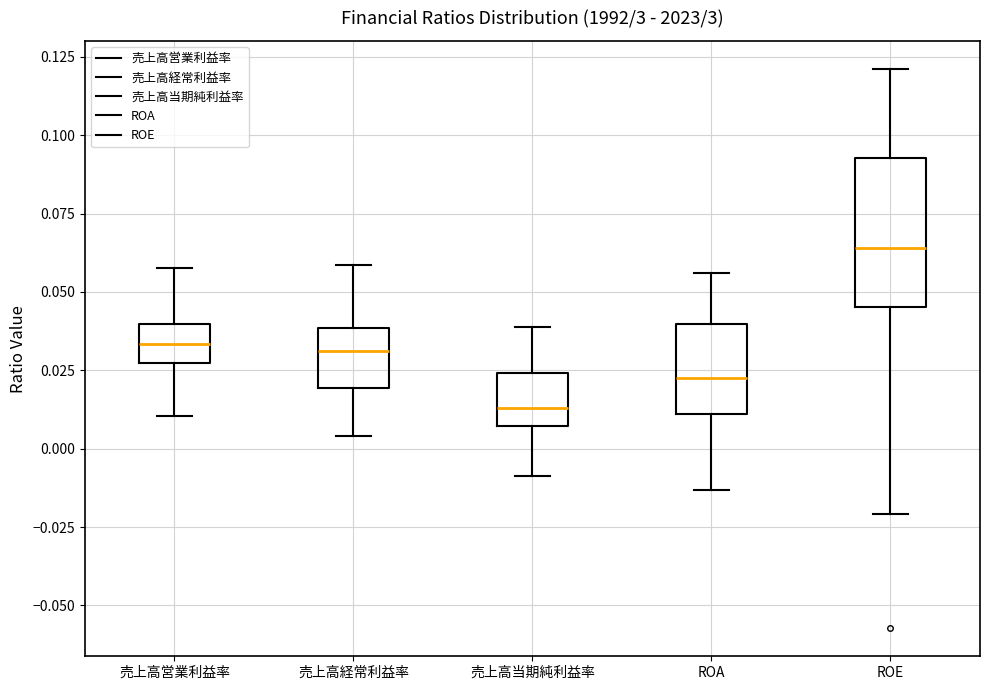

Where is the upper edge of the box for ROE on the y-axis? The values are not printed on the chart, so give them approximately, as read against the axis.

0.095